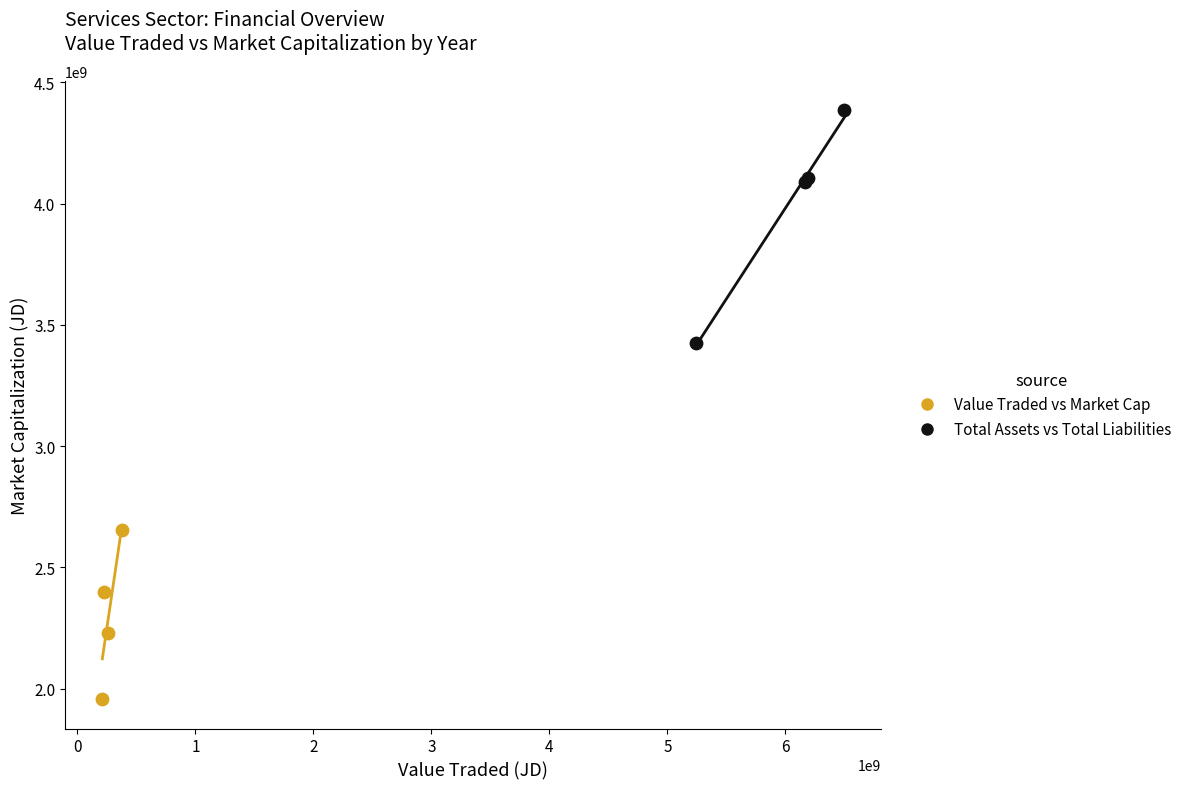

Which series contains the highest Y value?

Total Assets vs Total Liabilities